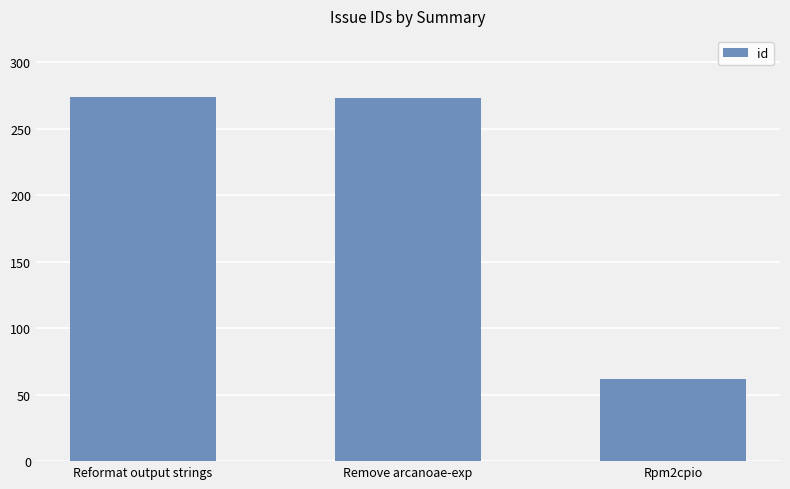

What is the label of the 1st bar from the left?

Reformat output strings